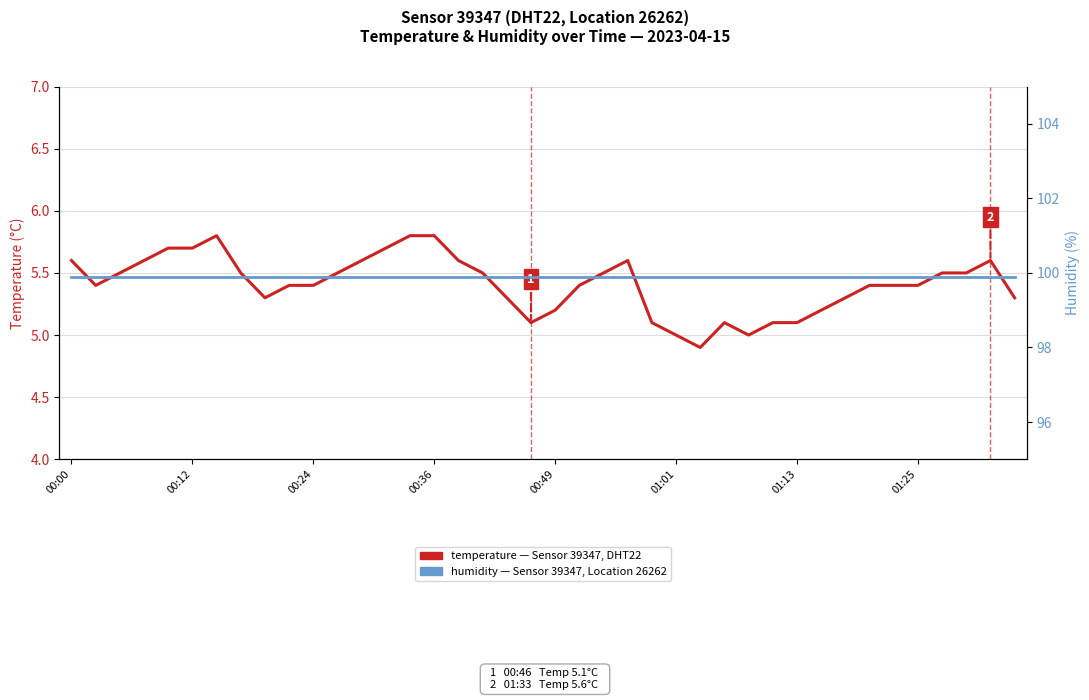

Is it true that temperature equals 2.8 at 14?

False